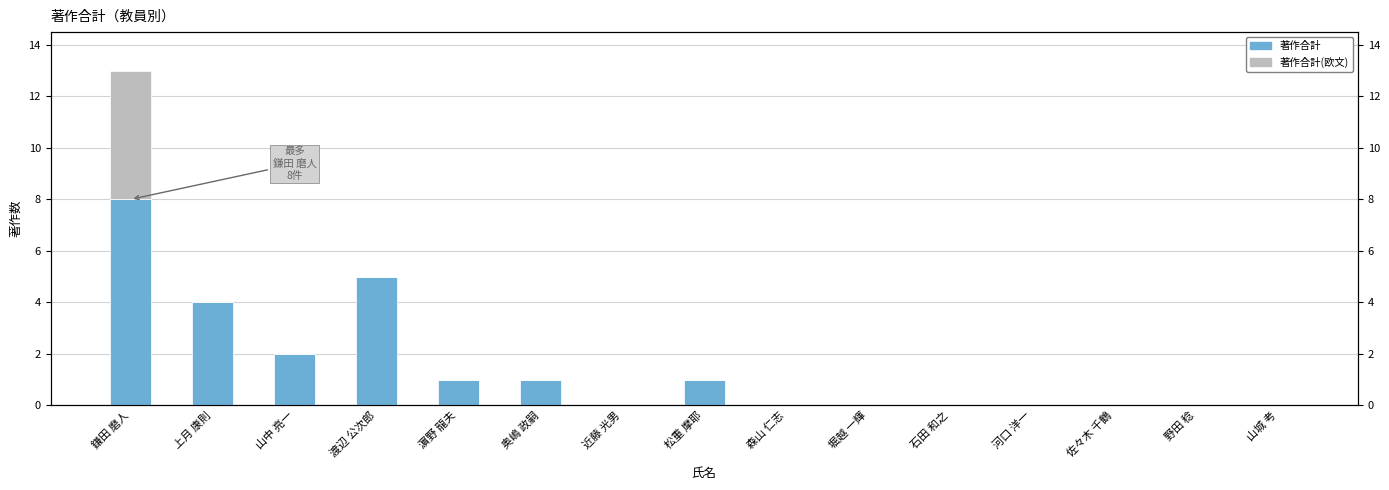

Reading left to right, list all the values displayed in this chart.

著作合計: 8	4	2	5	1	1	0	1	0	0	0	0	0	0	0
著作合計(欧文): 5	0	0	0	0	0	0	0	0	0	0	0	0	0	0